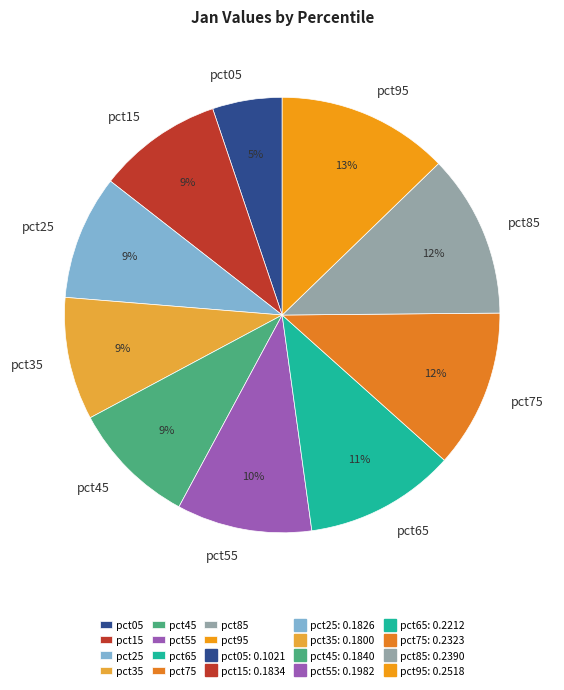

Is there any slice that represents more than half of the pie?

No